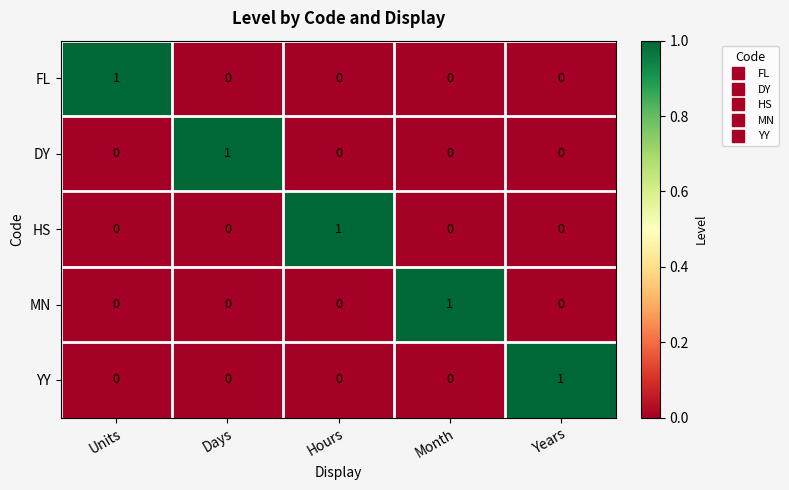

Reading left to right, extract all data points from this chart.

FL: 1	0	0	0	0
DY: 0	1	0	0	0
HS: 0	0	1	0	0
MN: 0	0	0	1	0
YY: 0	0	0	0	1